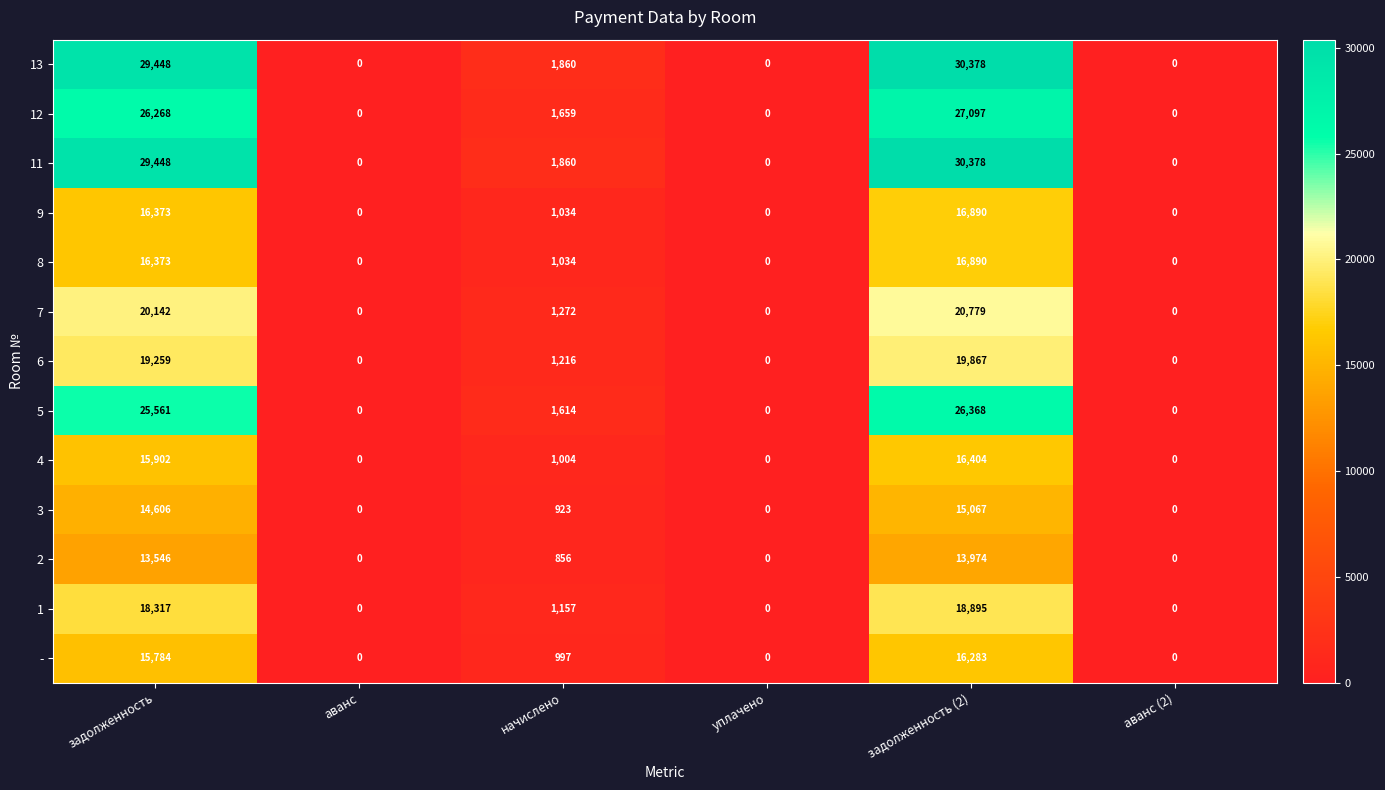

What is the difference between the 1 values at задолженность (2) and аванс (2)?

18895